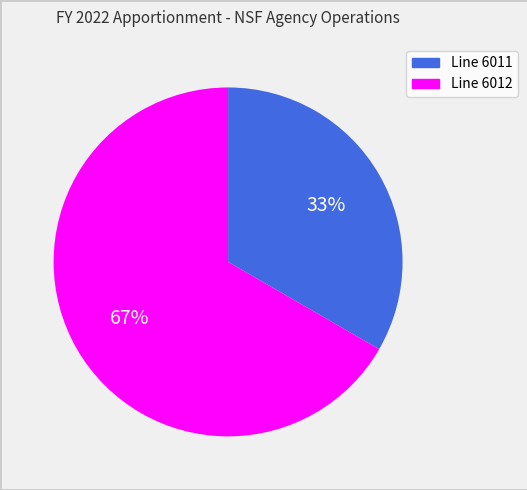

Combined, do Line 6012 and Line 6011 account for over 50%?

Yes